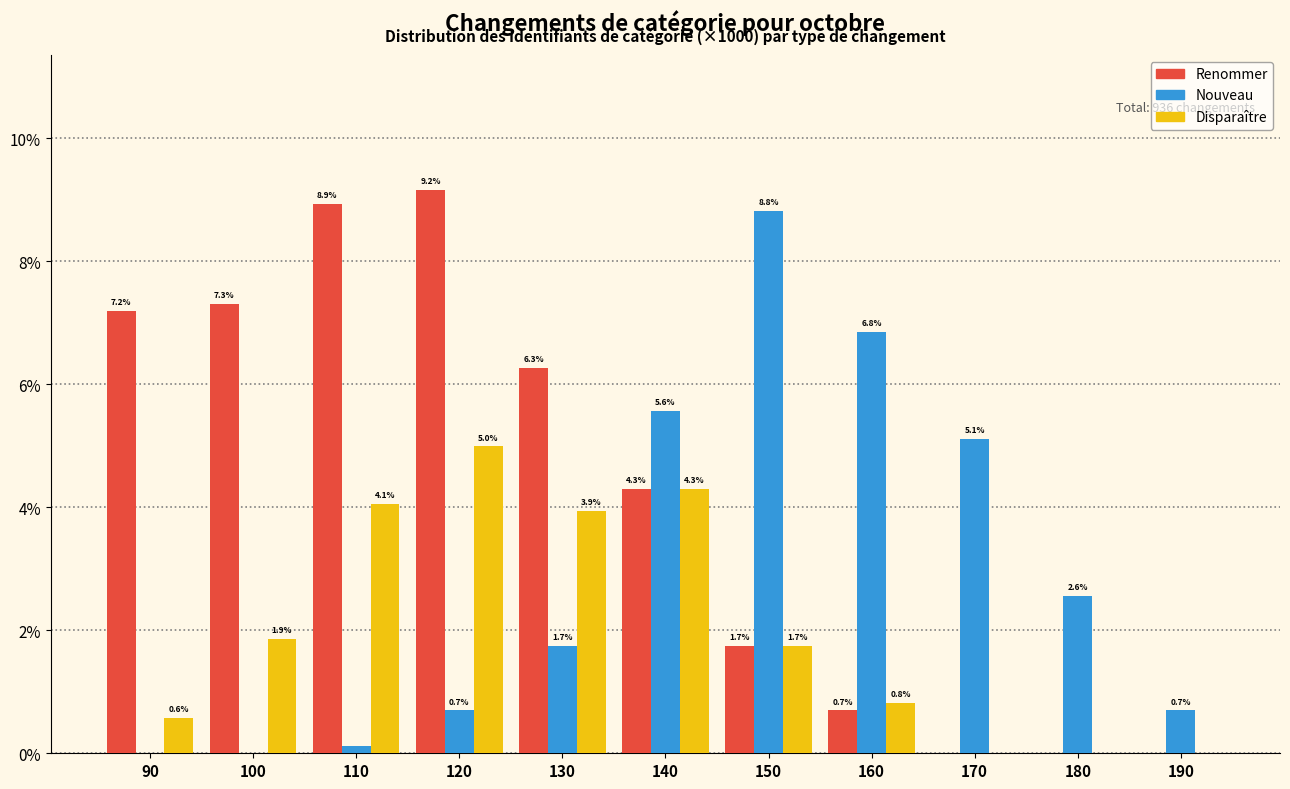

Between 100 and 150, which series saw the biggest shift?

Nouveau